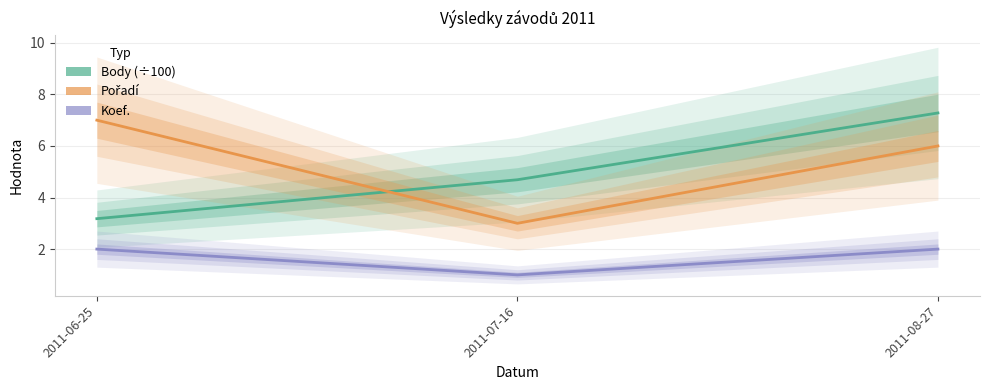

Between 2011-07-16 and 2011-08-27, which is larger?

2011-08-27